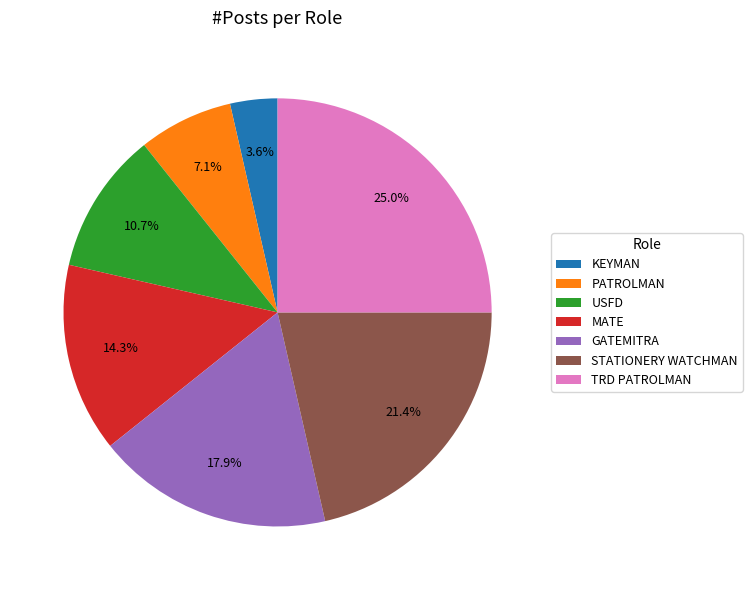

The USFD slice represents 17% of the pie. True or false?

False